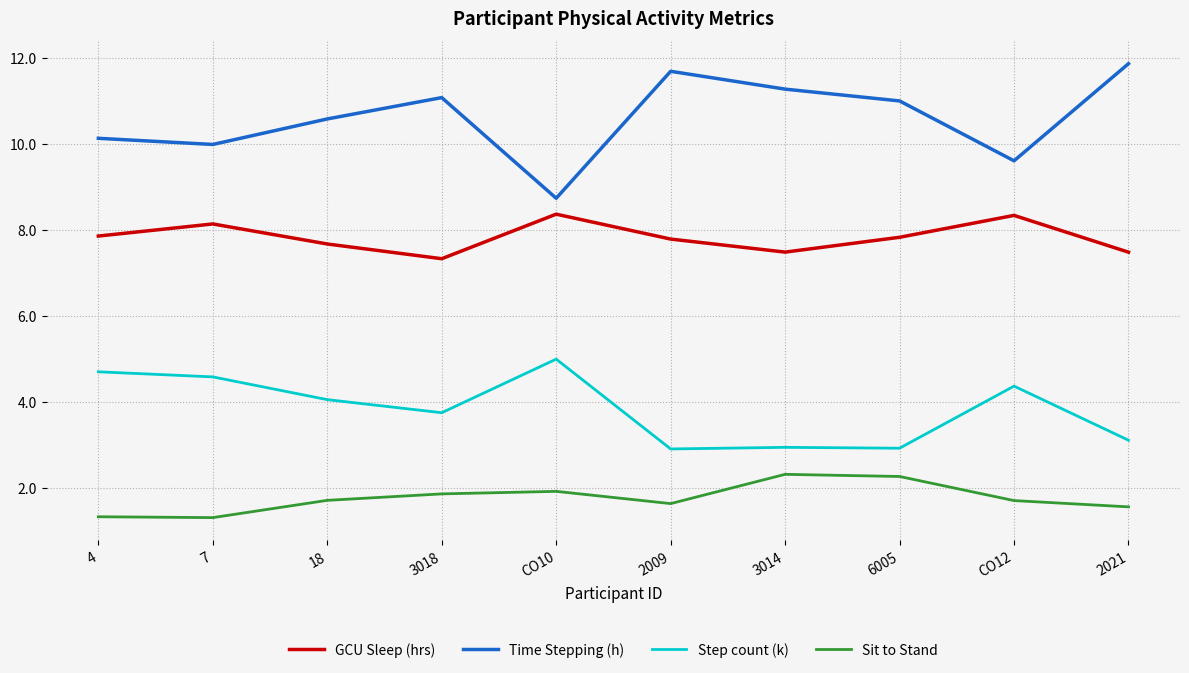

Between 7 and 2021, which series saw the biggest shift?

Time Stepping (h)